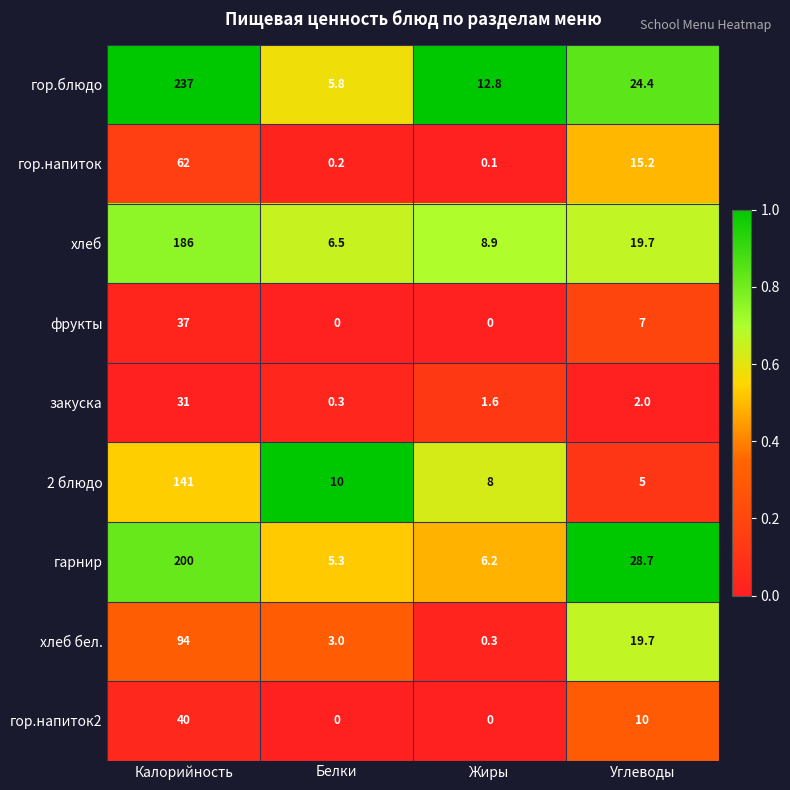

What is the lowest value of the 2 блюдо series?

5.0